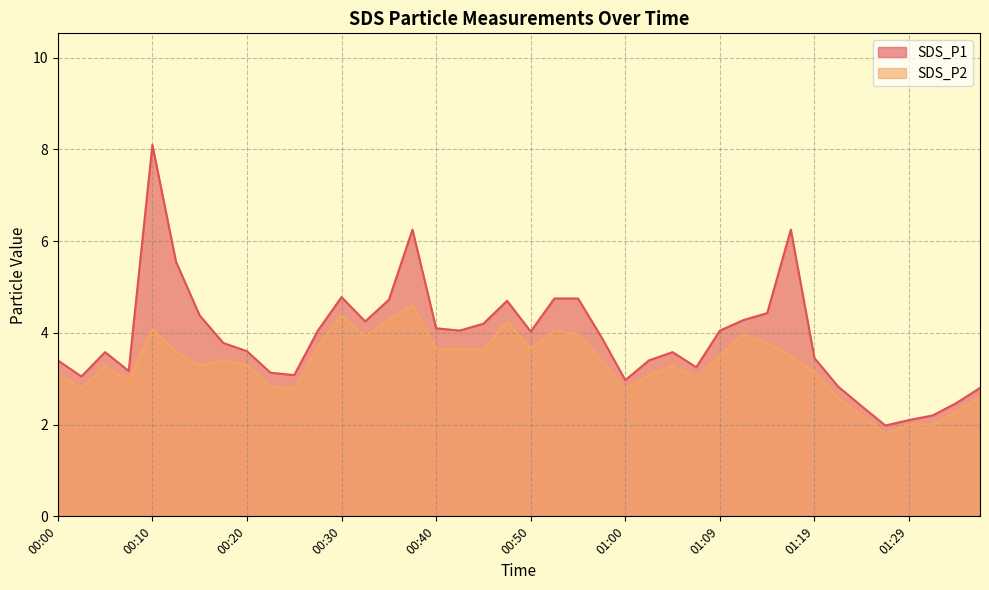

What is the sum of all SDS_P2 values?

132.1